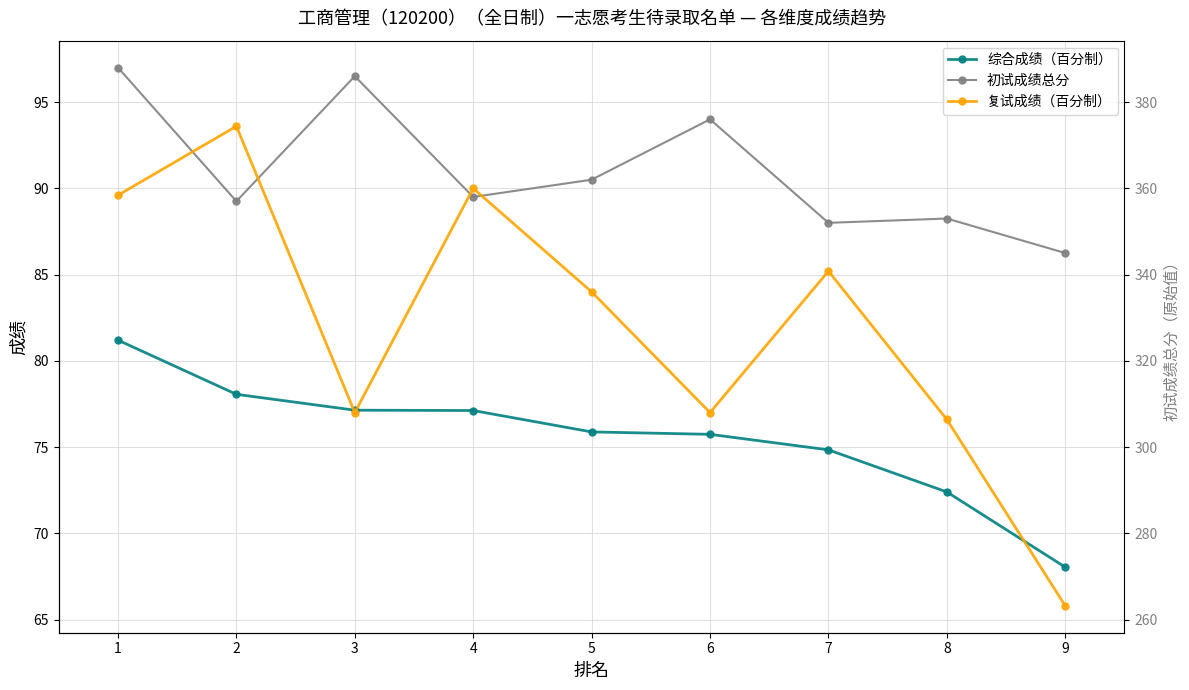

The 复试成绩（百分制） series shows 124.4 at 1. True or false?

False